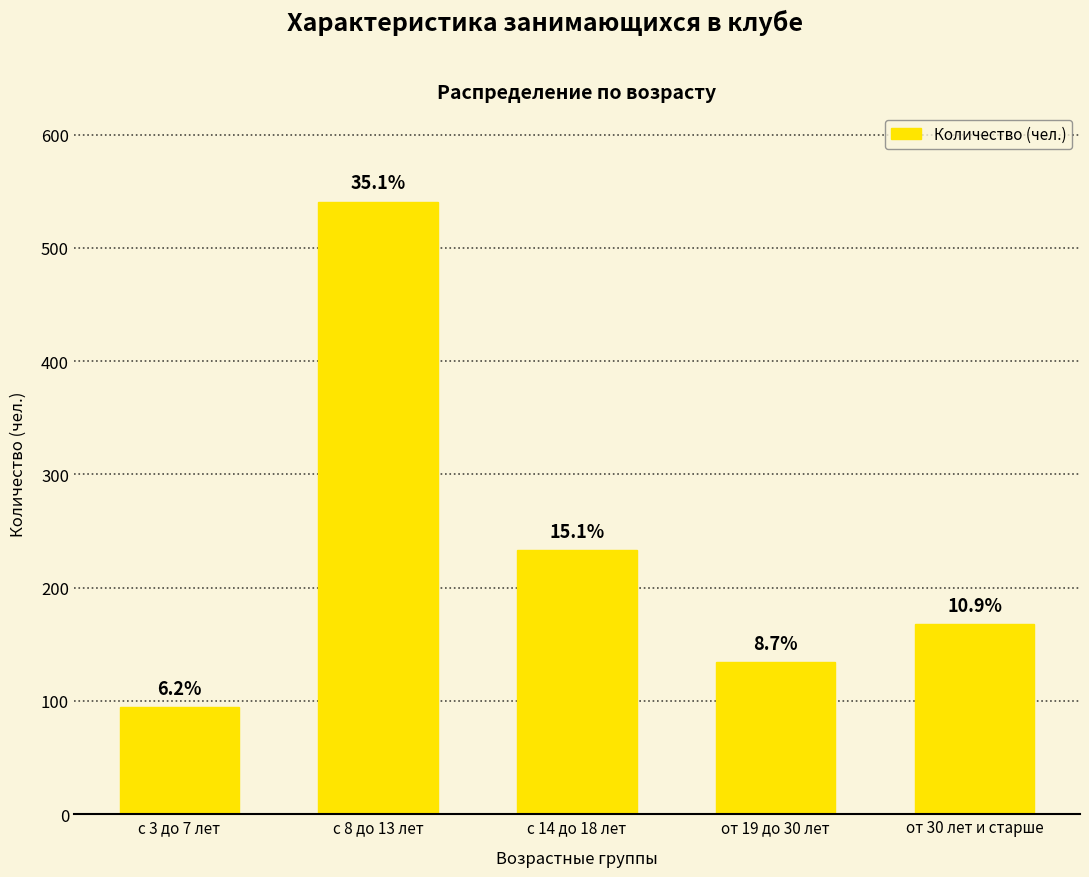

Rank the categories by value from lowest to highest.

с 3 до 7 лет, от 19 до 30 лет, от 30 лет и старше, с 14 до 18 лет, с 8 до 13 лет